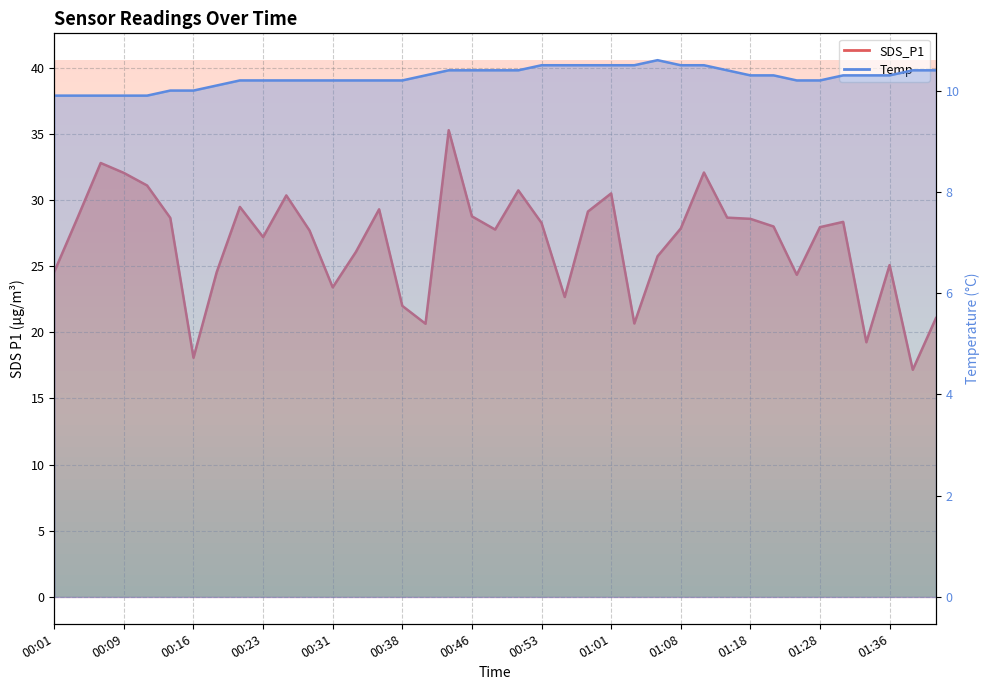

Reading left to right, transcribe all the data shown in this chart.

SDS_P1: 24.6	28.6	32.8	32.0	31.1	28.6	18.1	24.6	29.5	27.2	30.4	27.7	23.4	26.1	29.3	22.0	20.6	35.3	28.8	27.8	30.7	28.3	22.7	29.1	30.5	20.7	25.8	27.9	32.1	28.7	28.6	28.0	24.4	27.9	28.4	19.2	25.1	17.2	21.1
Temp: 9.9	9.9	9.9	9.9	9.9	10.0	10.0	10.1	10.2	10.2	10.2	10.2	10.2	10.2	10.2	10.2	10.3	10.4	10.4	10.4	10.4	10.5	10.5	10.5	10.5	10.5	10.6	10.5	10.5	10.4	10.3	10.3	10.2	10.2	10.3	10.3	10.3	10.4	10.4